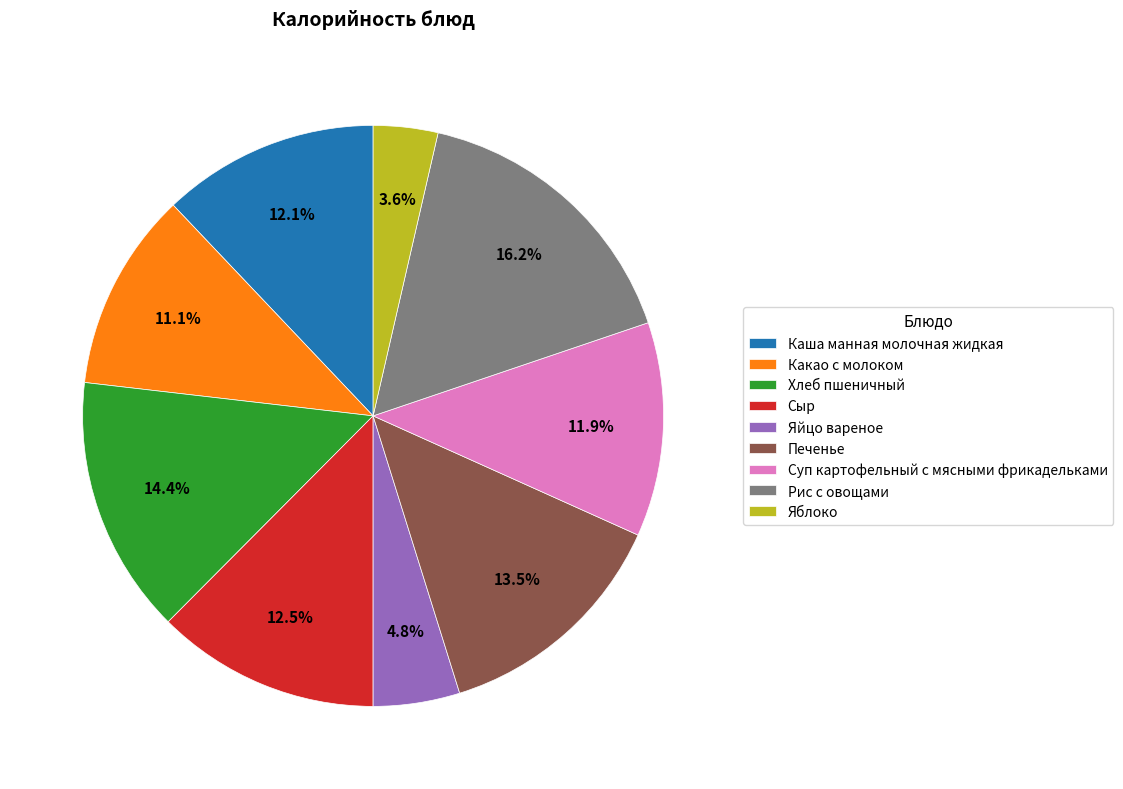

True or false: Какао с молоком accounts for 4% of the total.

False